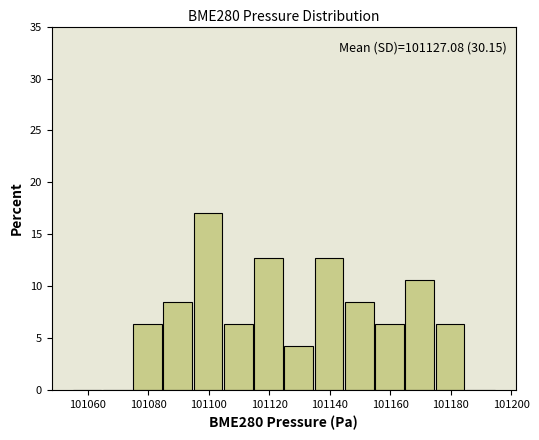

Which range on the x-axis has the tallest bar?

101095 to 101105